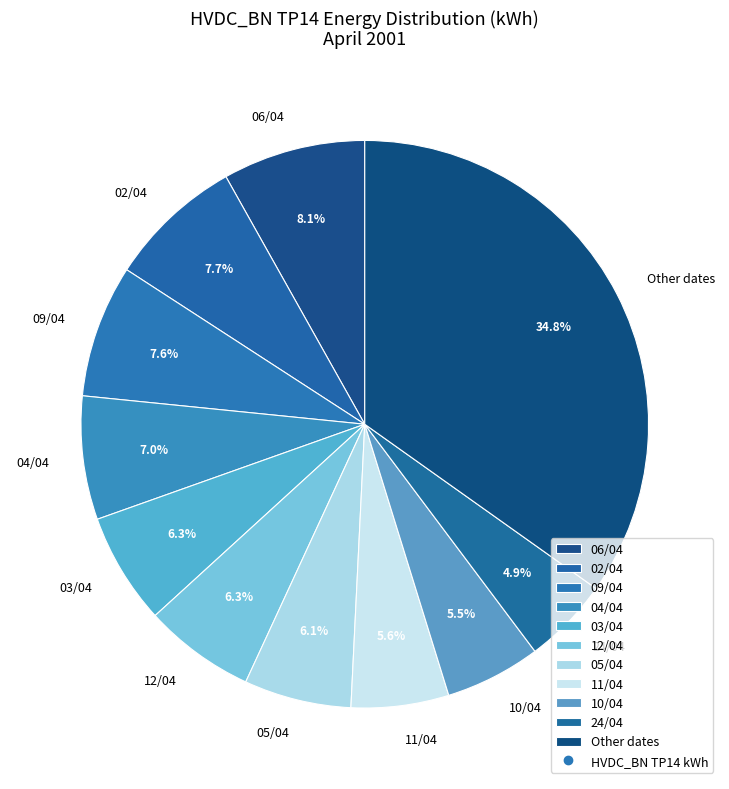

Is there any slice that represents more than half of the pie?

No